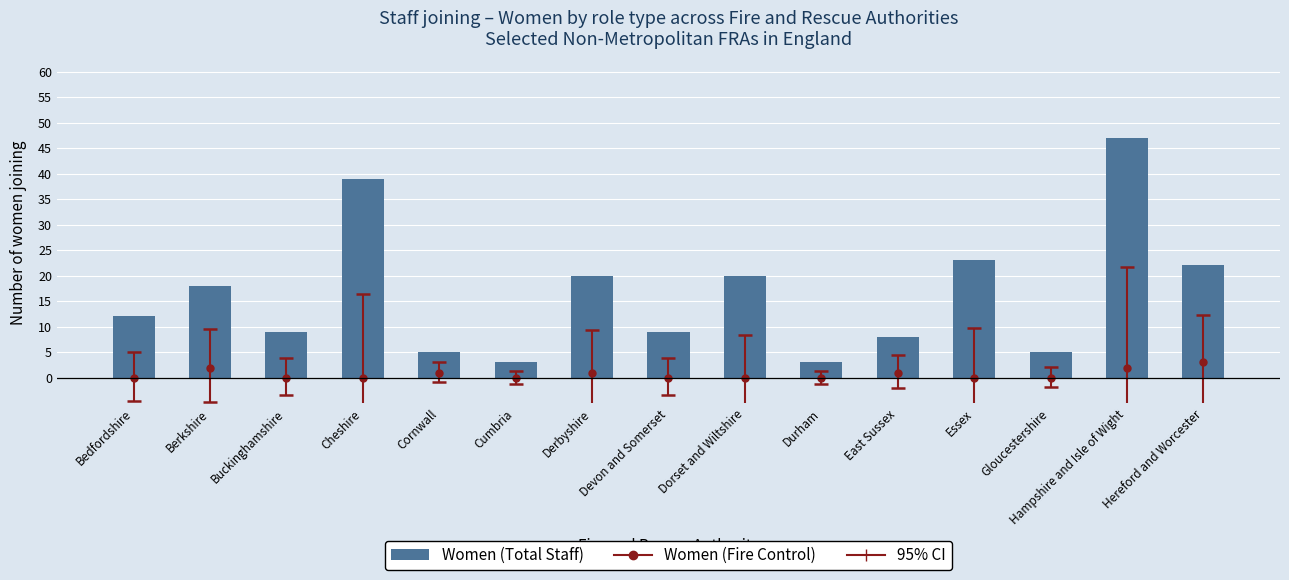

Reading right to left, what are all the values shown in this chart?

Hereford and Worcester=22	Hampshire and Isle of Wight=47	Gloucestershire=5	Essex=23	East Sussex=8	Durham=3	Dorset and Wiltshire=20	Devon and Somerset=9	Derbyshire=20	Cumbria=3	Cornwall=5	Cheshire=39	Buckinghamshire=9	Berkshire=18	Bedfordshire=12